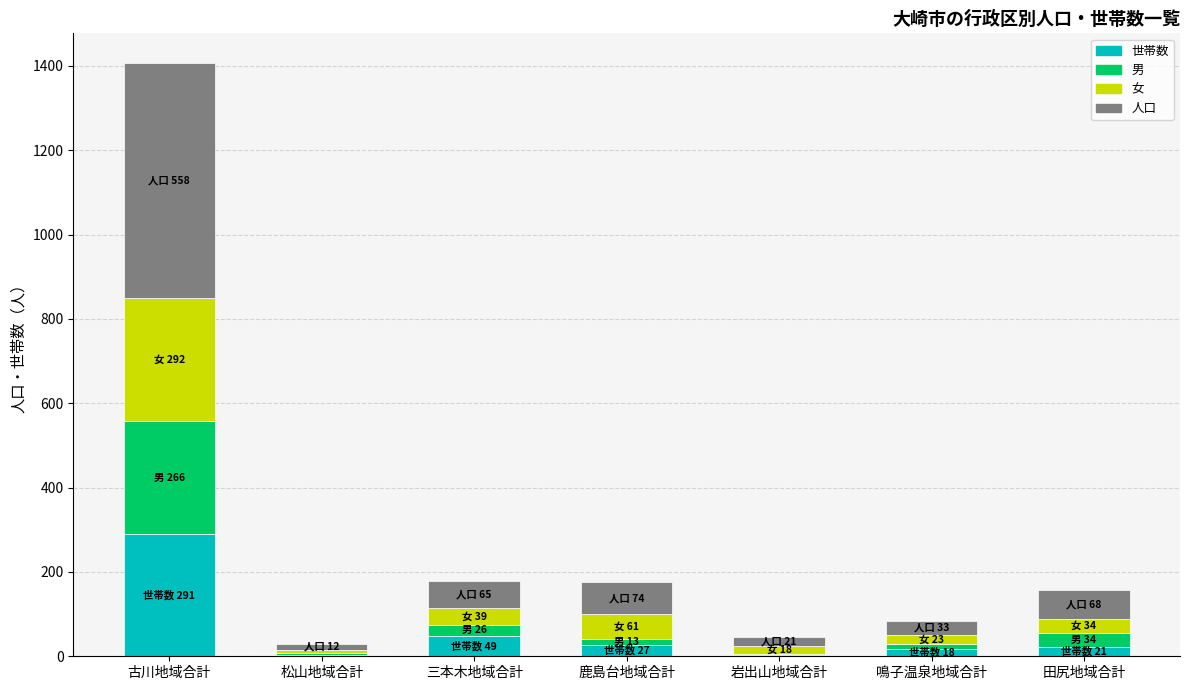

Which category has the highest value in the 世帯数 series?

古川地域合計